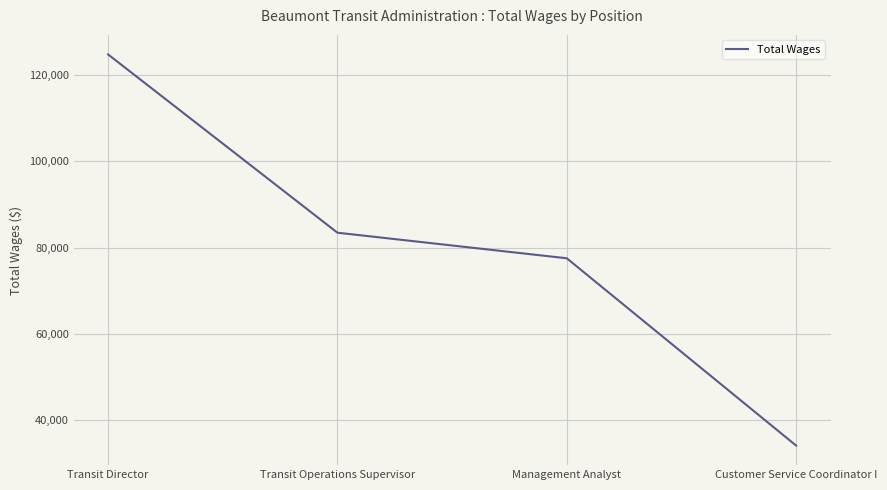

Reading left to right, list all the values displayed in this chart.

124786	83452	77522	34087